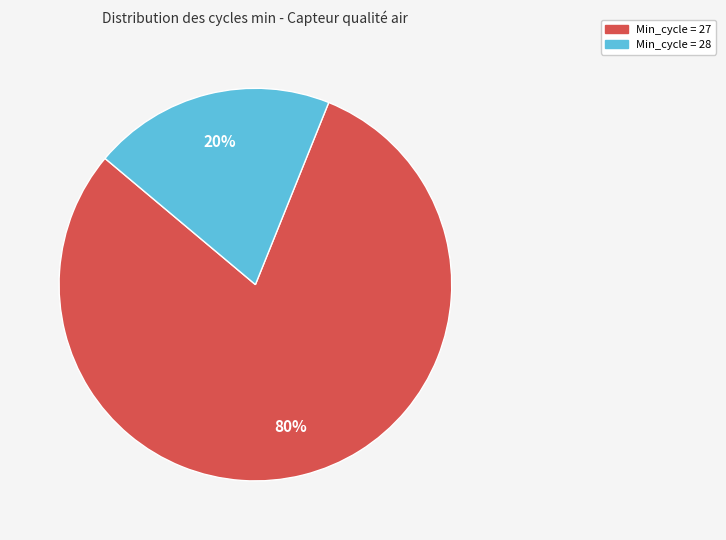

Is there any slice that represents more than half of the pie?

Yes